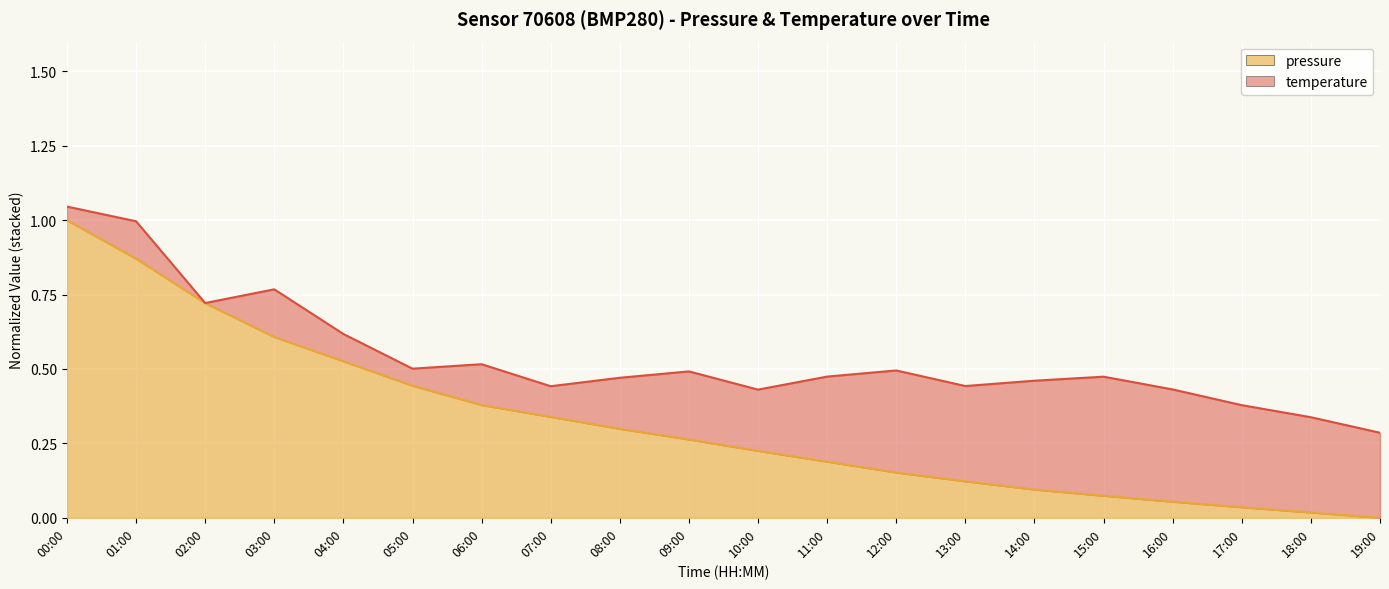

What is the greatest value displayed?

1.0